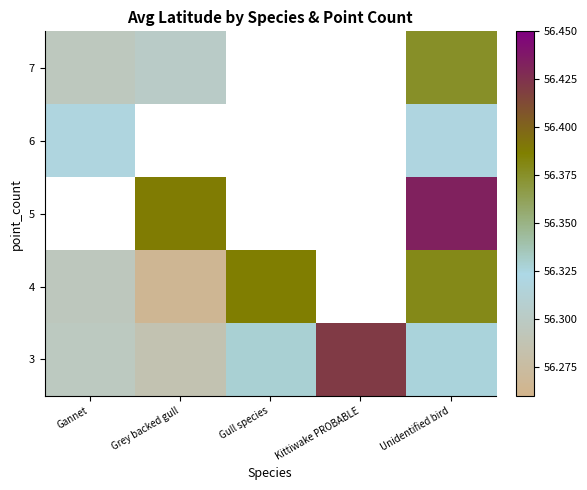

Which has a higher value, Gannet or Grey backed gull?

Gannet